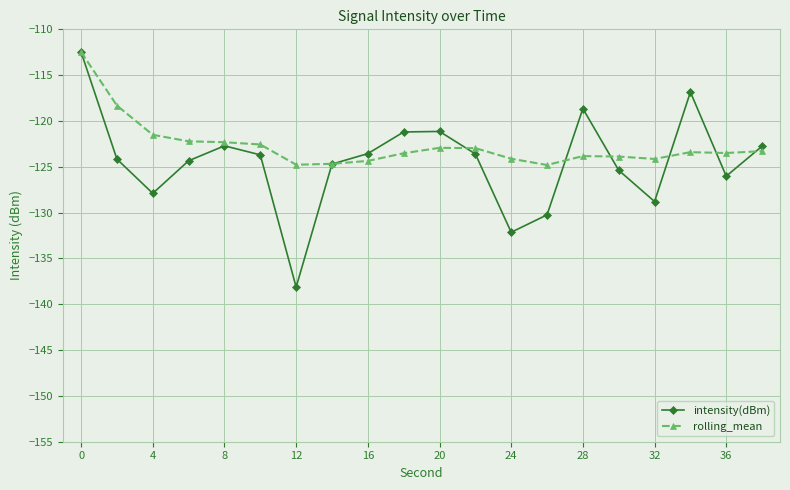

What is the value of the rolling_mean point at the 20th from the left?

-123.3